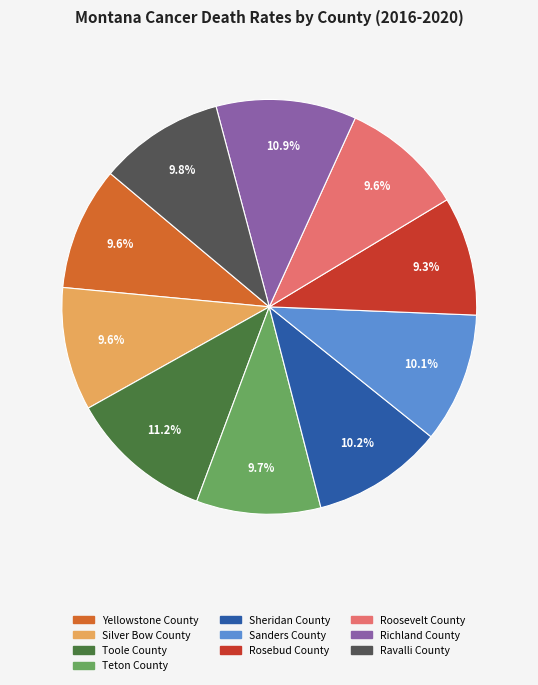

Approximately how many times larger is the value at Rosebud County compared to Toole County?

0.8